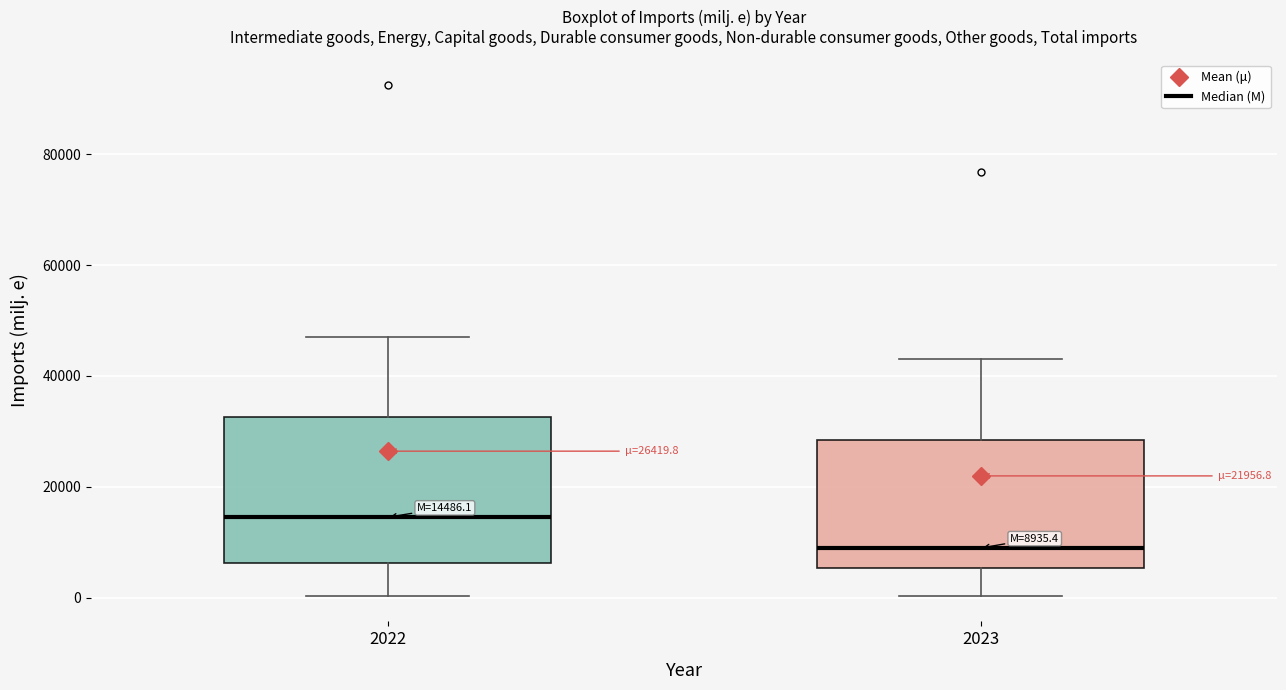

Which box has the lowest median line?

2023